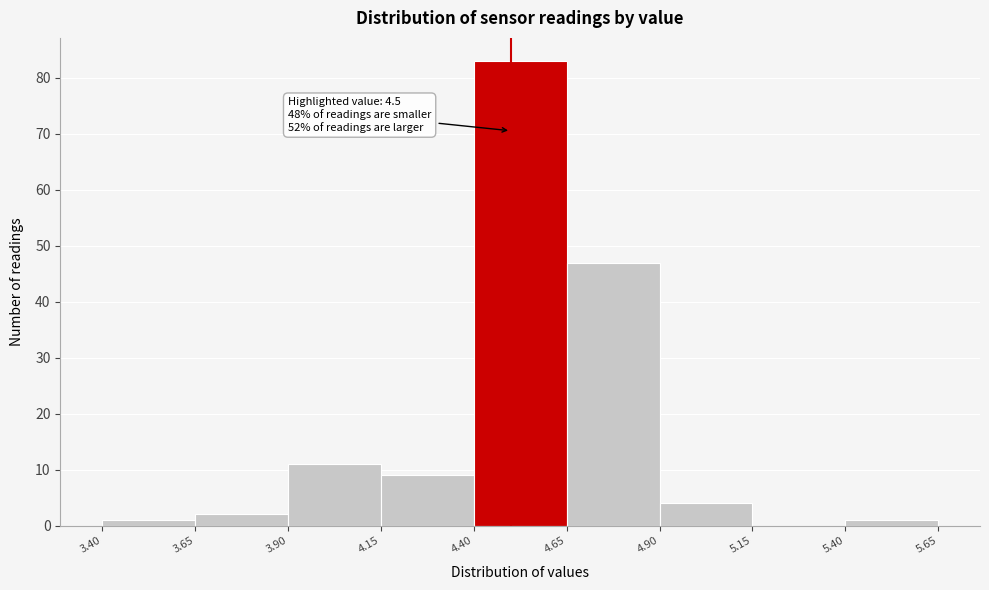

Which range on the x-axis has the tallest bar?

4.40 to 4.65